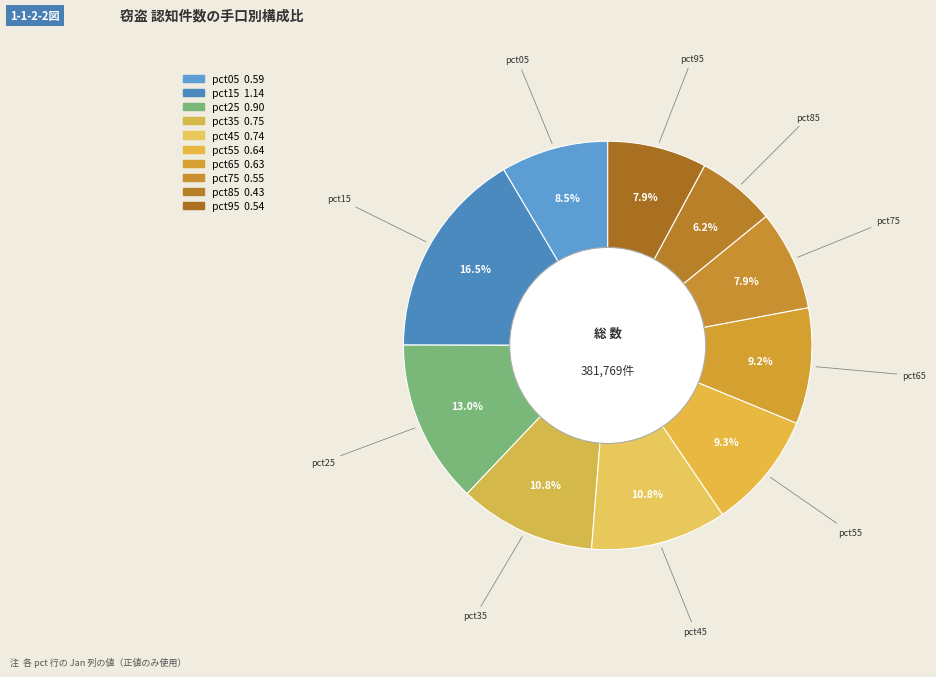

How many slices are in this pie chart?

10